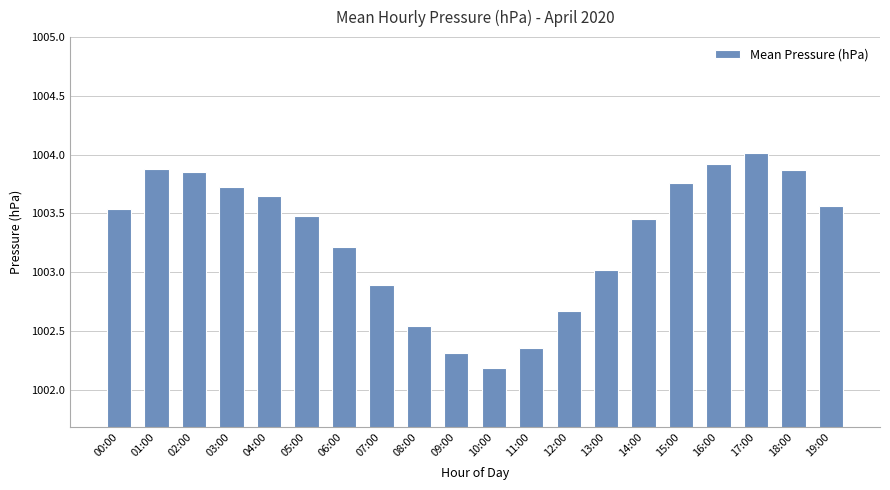

How many distinct data groups are displayed?

1